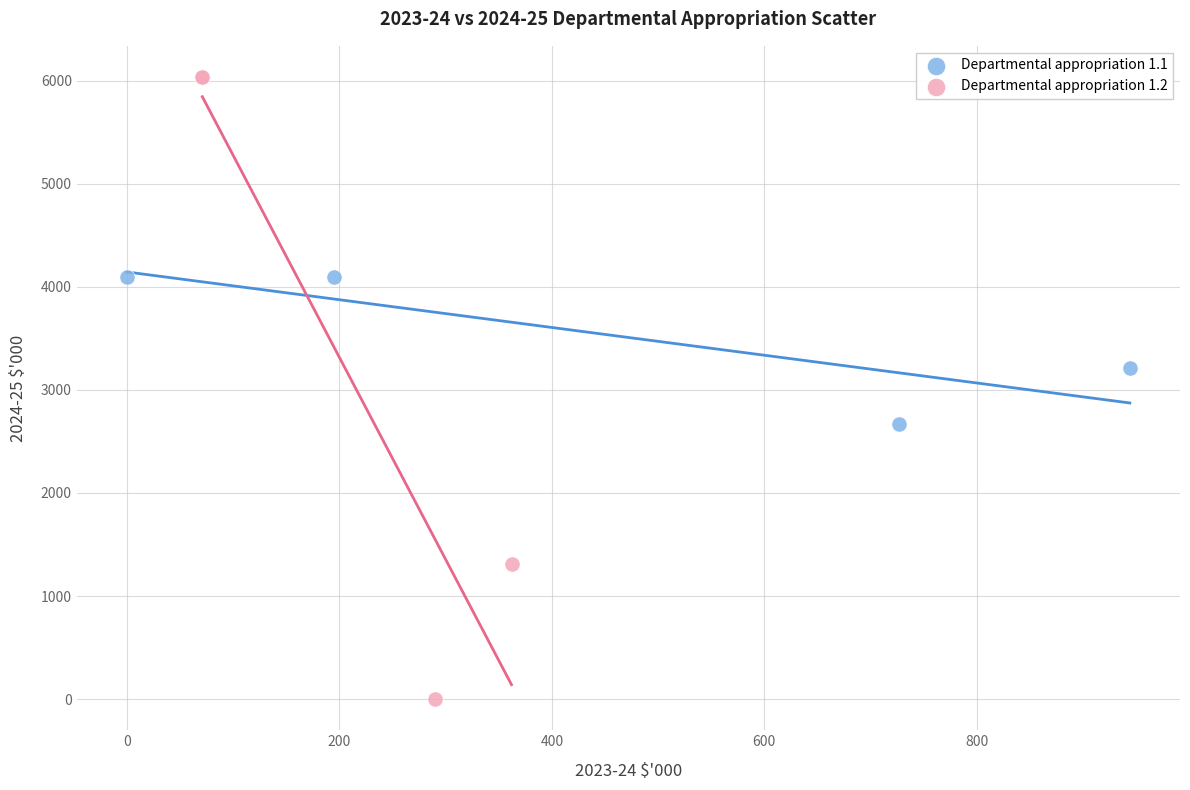

What are all the series names shown in the legend?

Departmental appropriation 1.1, Departmental appropriation 1.2